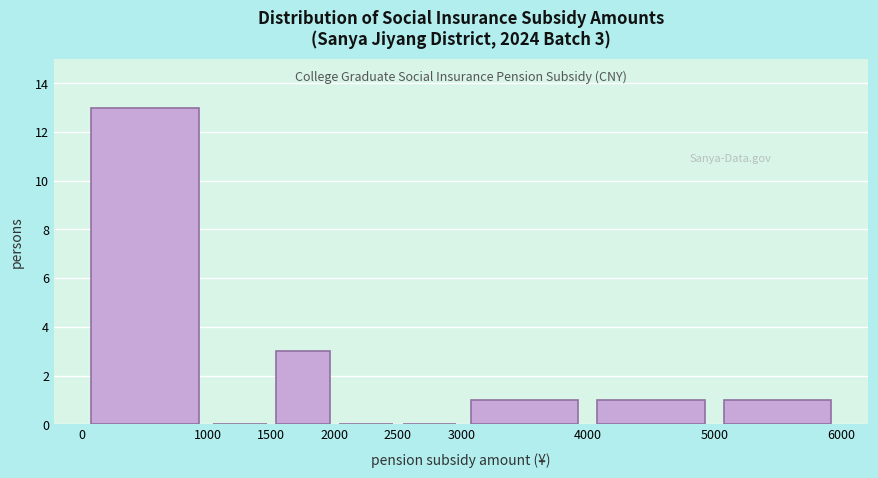

Which range on the x-axis has the tallest bar?

0 to 1000